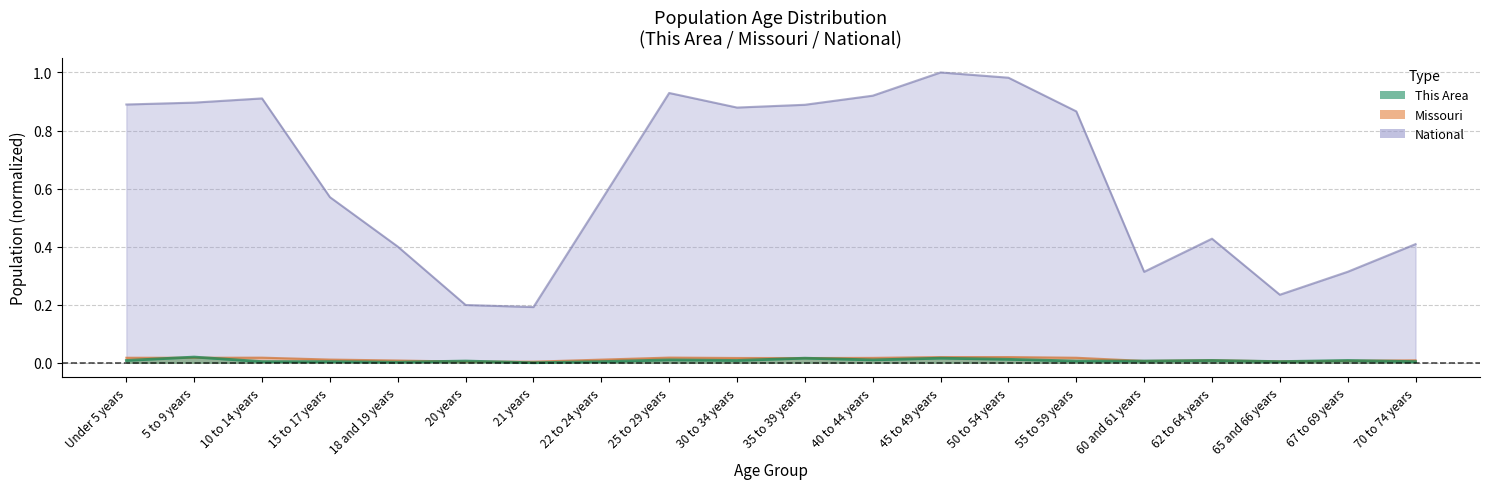

How many interior local peaks does the This Area series have?

7